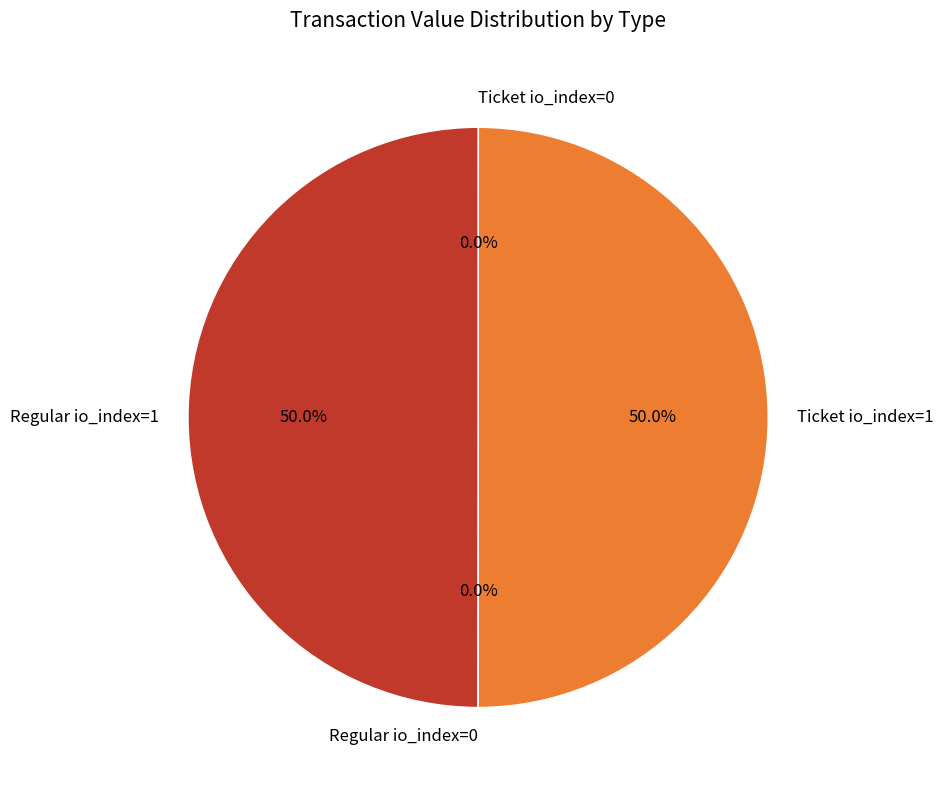

To the nearest percent, what portion does Regular io_index=1 represent?

50%